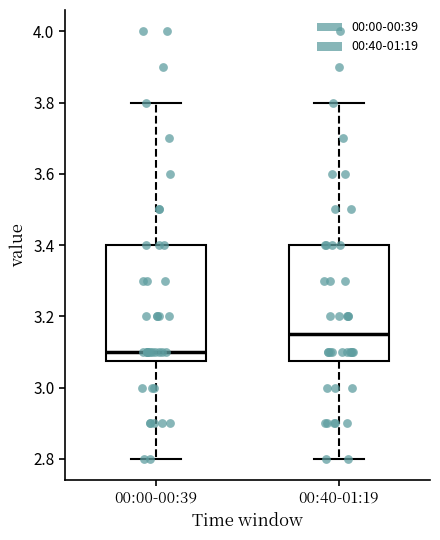

Which box's median line is the highest?

00:40-01:19